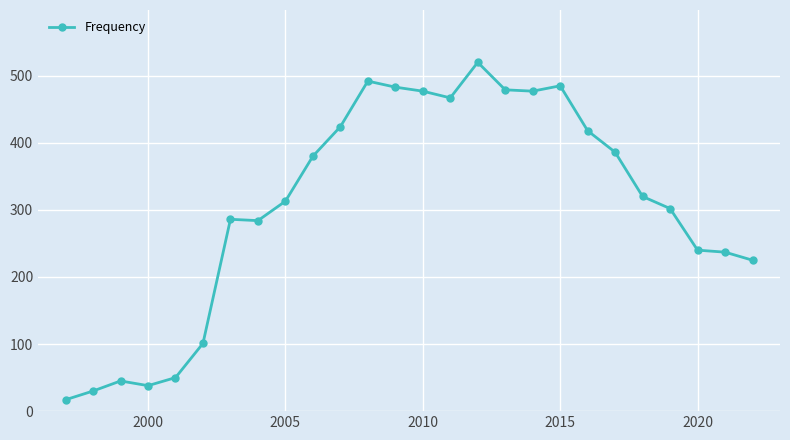

True or false: there are more than 2 points higher than both neighbors.

True